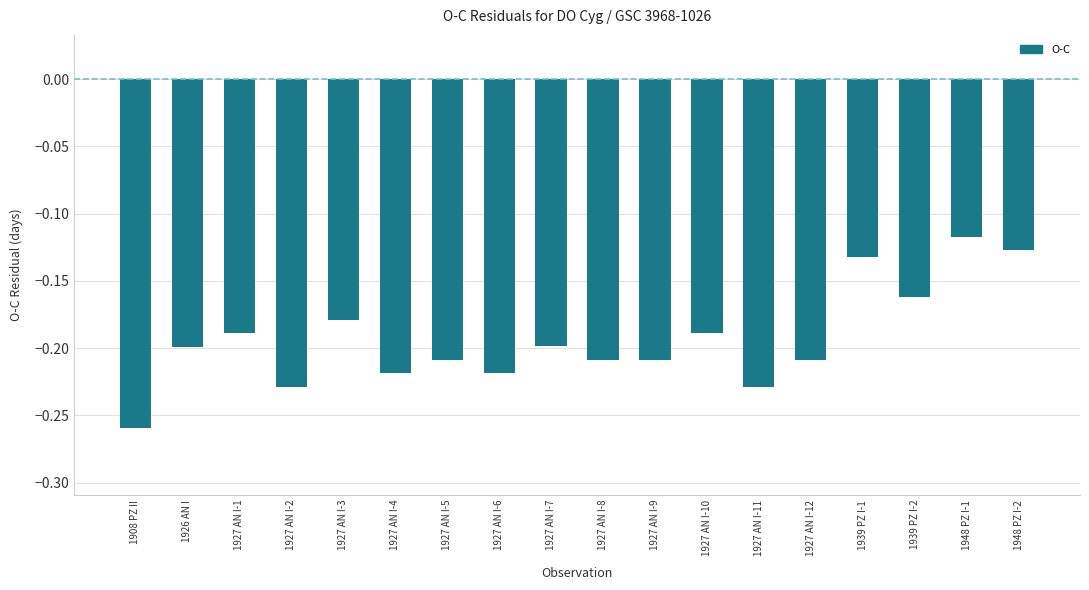

At which category does the chart reach its peak across all series?

1948 PZ I-1